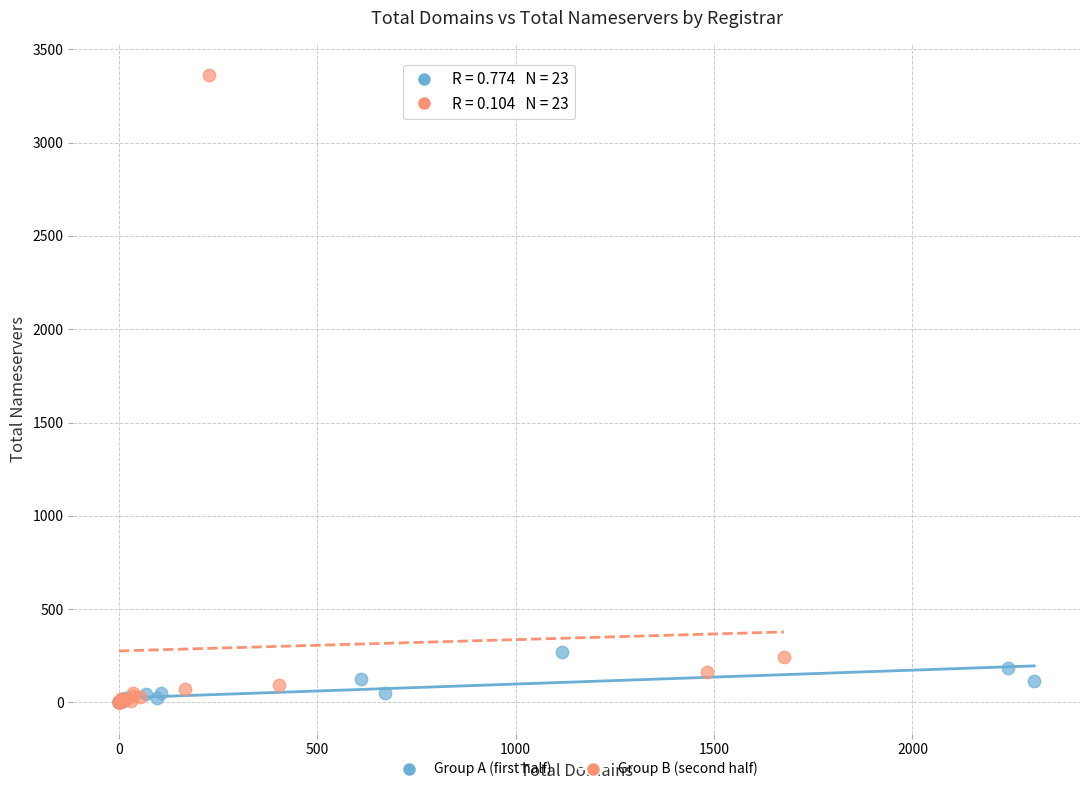

Which series contains the highest Y value?

Group B (second half)